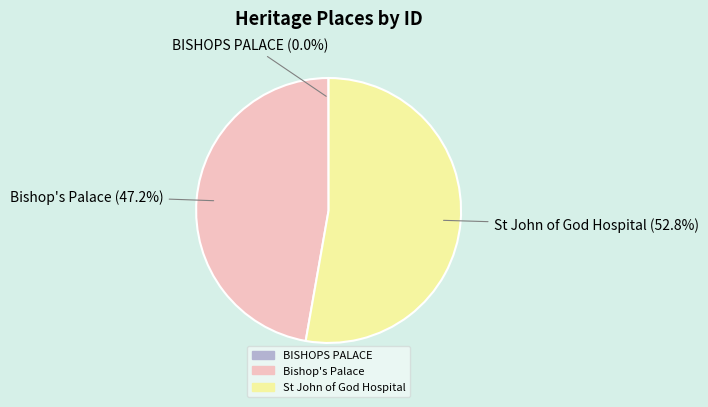

True or false: Bishop's Palace accounts for 38% of the total.

False